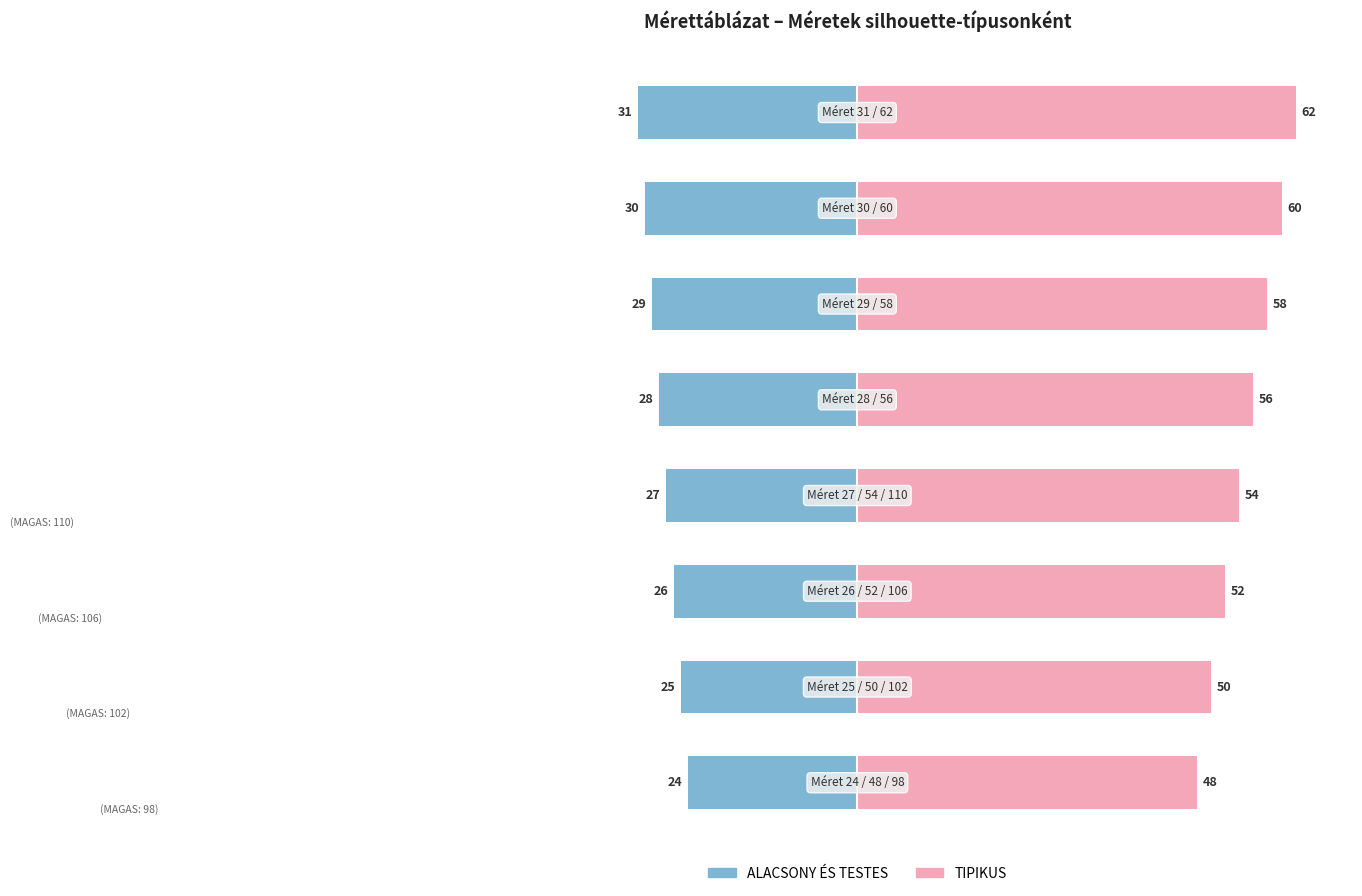

What is the greatest value displayed?

62